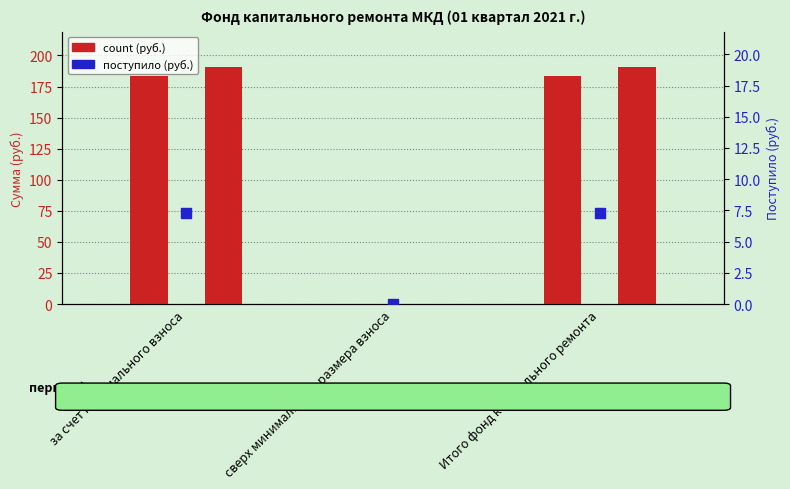

Is the value of Использовано at за счет минимального взноса greater than the value of Остаток на начало периода at за счет минимального взноса?

No